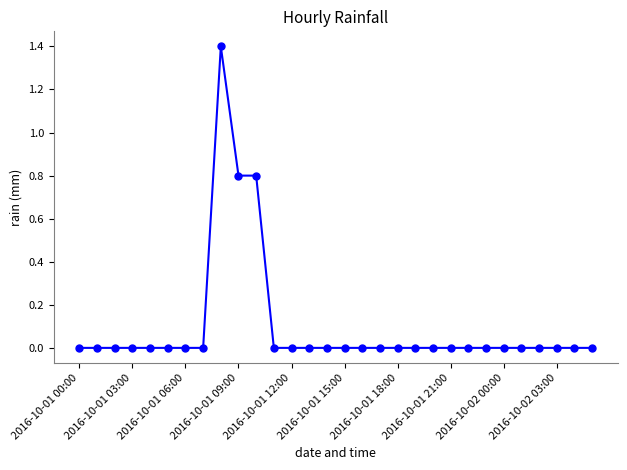

What is the difference between the maximum and minimum values?

1.4